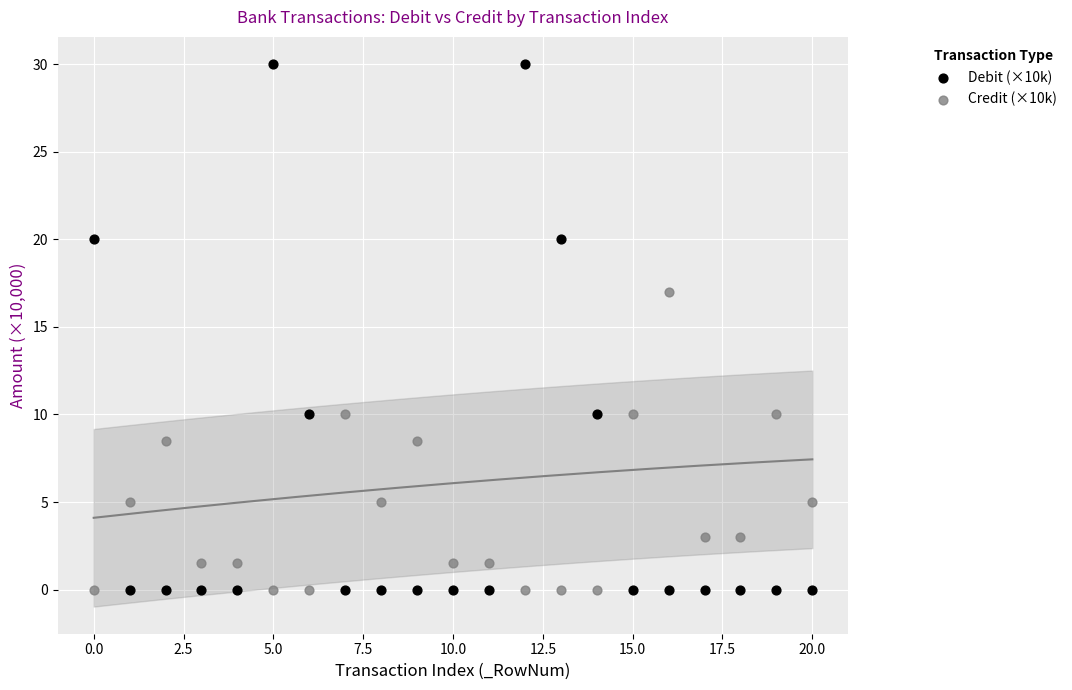

Which series has the widest spread of Y values?

Debit (×10k)